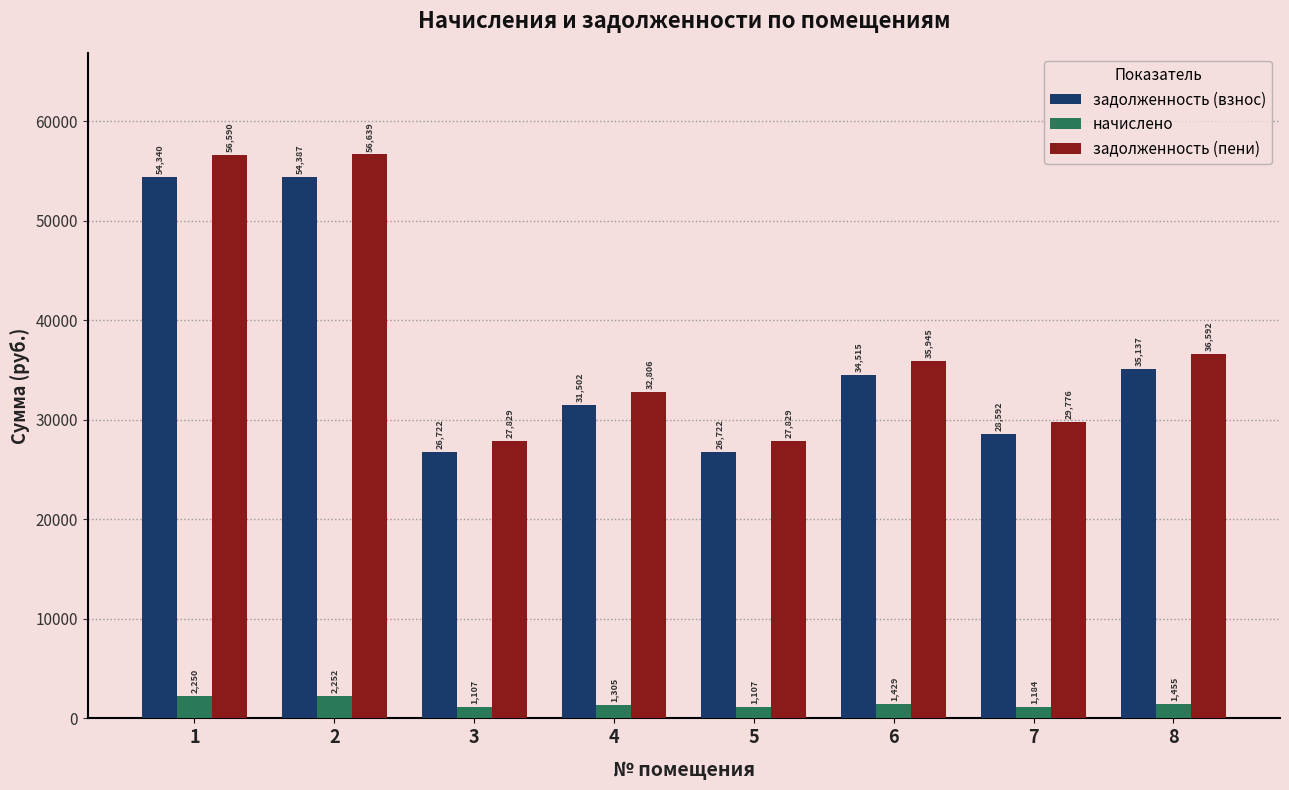

How many bars are there in total?

24